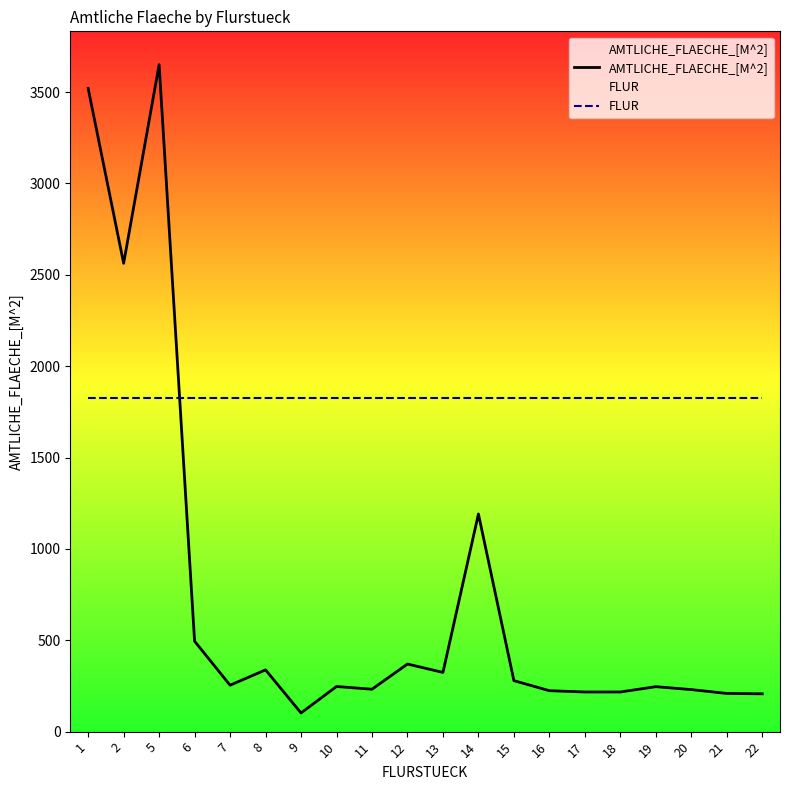

How many lines are shown in the chart?

2